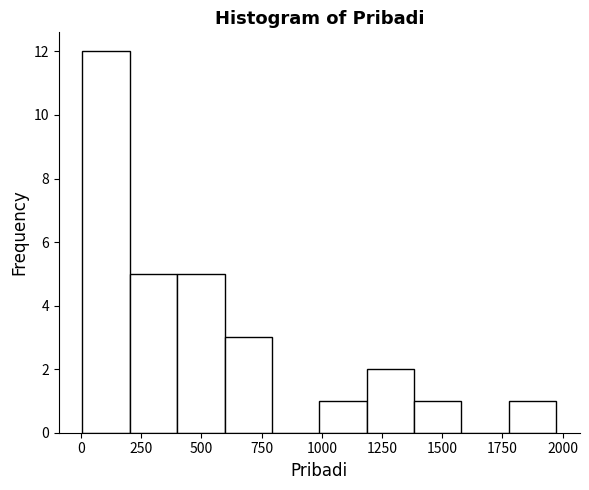

Read against the x-axis, roughly where is the centre of the tallest bar?

100